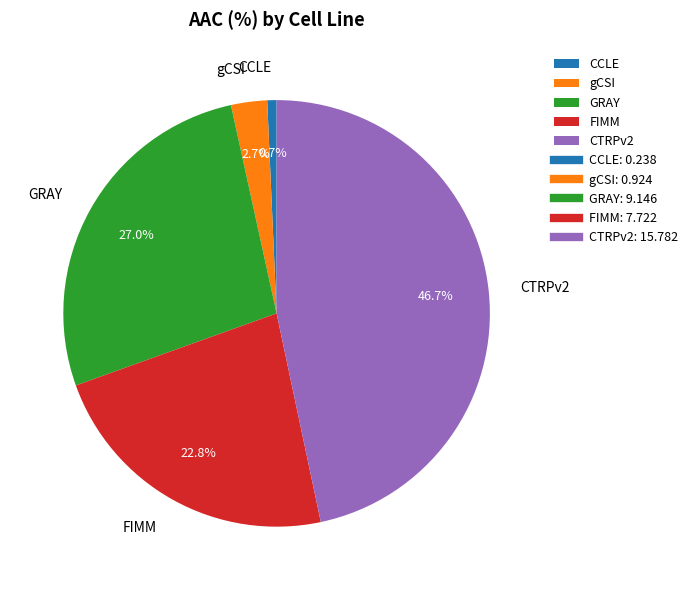

Do FIMM and CCLE together represent more than half of the pie?

No